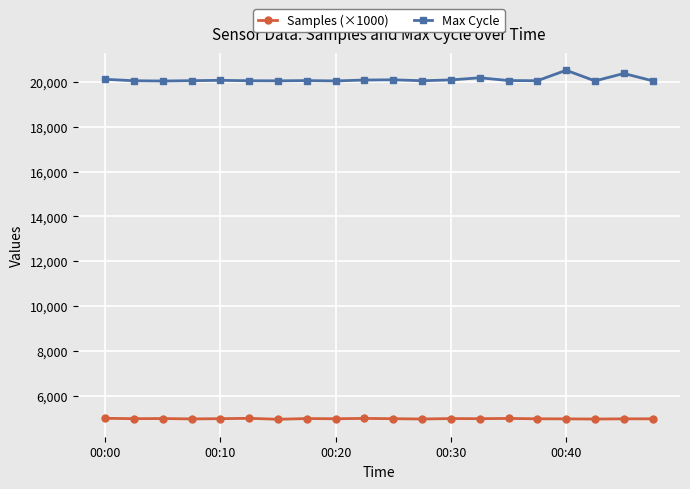

True or false: Samples (×1000) and Max Cycle cross at least once.

False